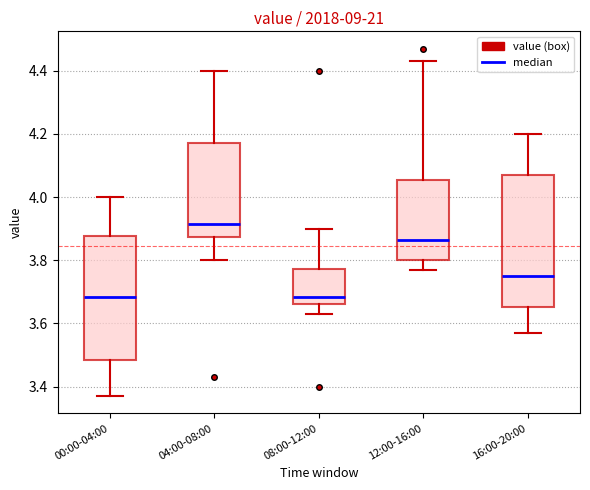

Where is the lower edge of the box for 04:00-08:00 on the y-axis? The values are not printed on the chart, so give them approximately, as read against the axis.

3.88